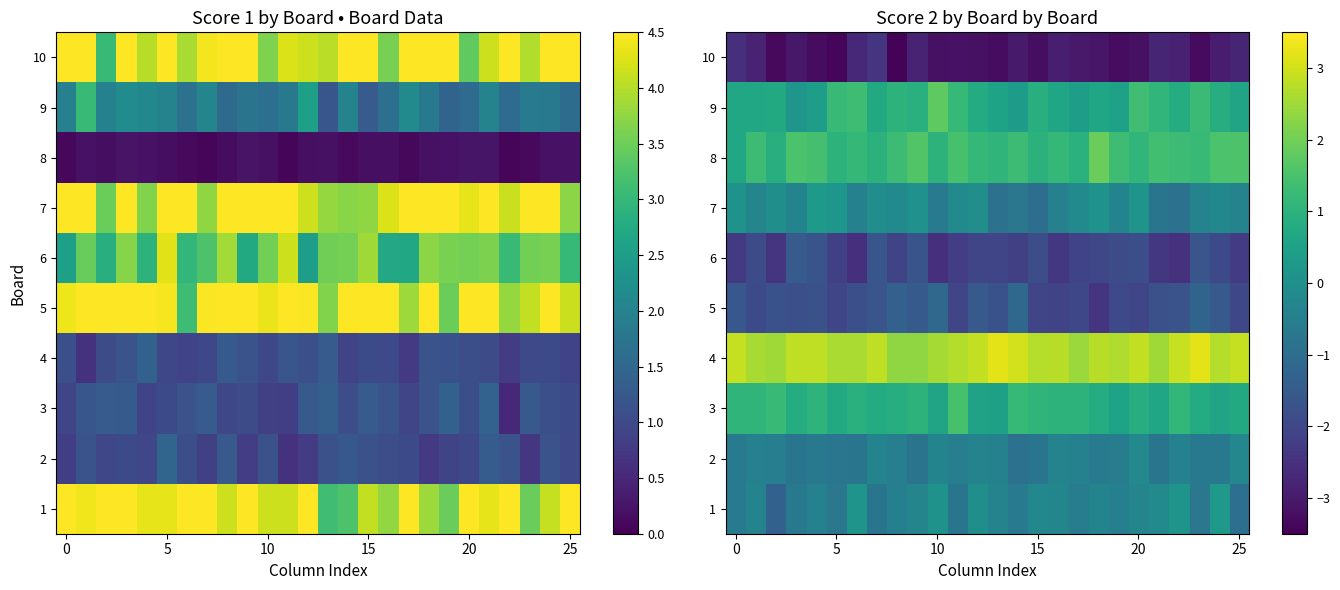

How many values in 1 are below zero?

22